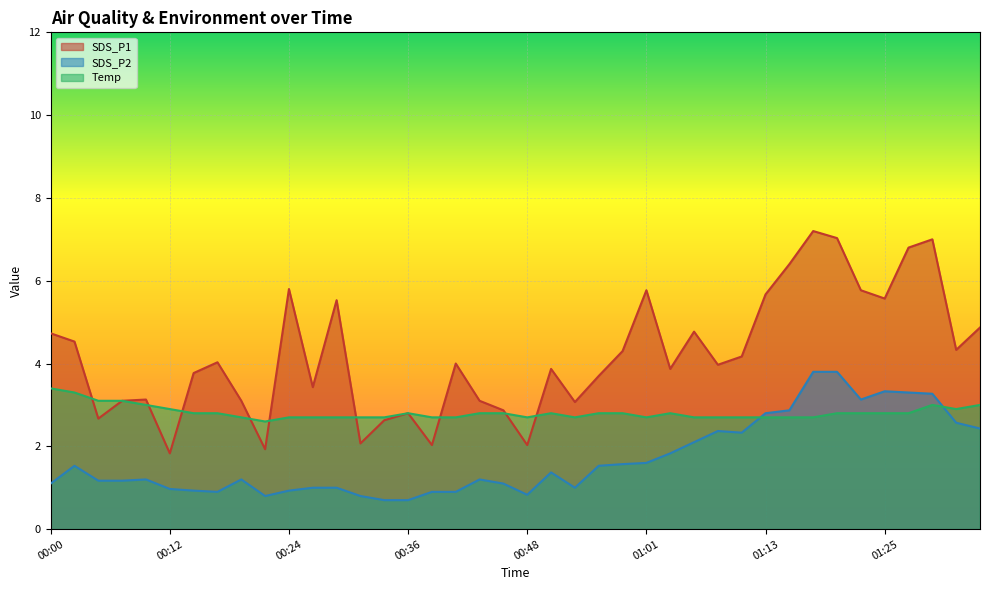

True or false: SDS_P1 and Temp cross at least once.

True